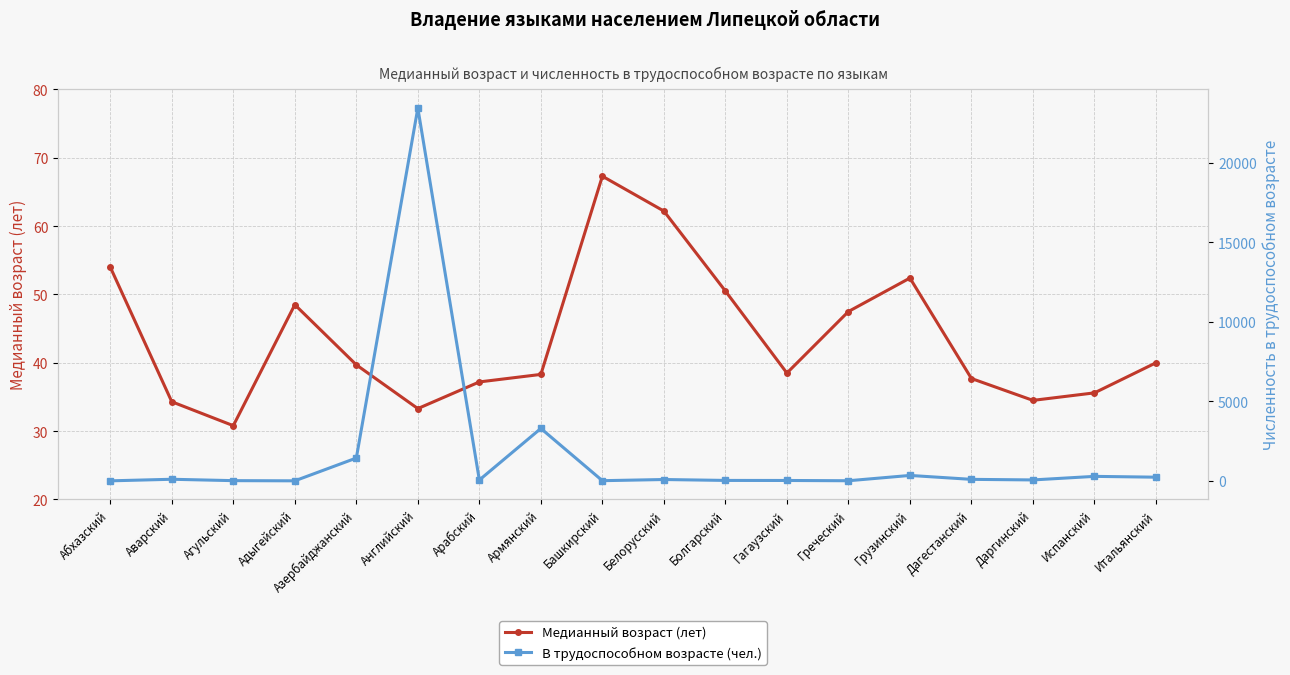

In Медианный возраст (лет), how many points are higher than both neighbors (excluding endpoints)?

3